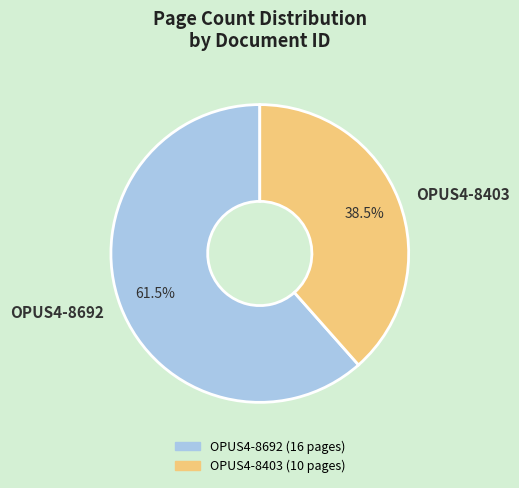

What is the ratio of the value at OPUS4-8692 to the value at OPUS4-8403?

1.6